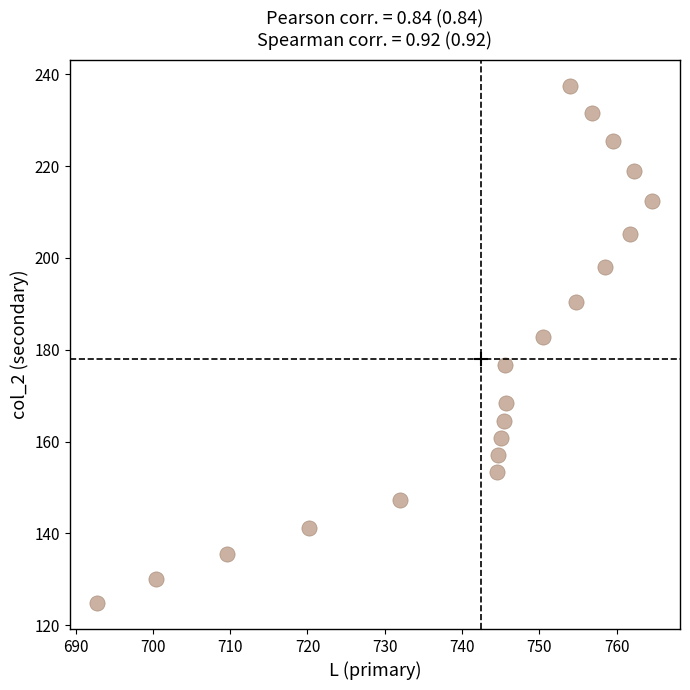

What Y value in the scatter plot is closest to 181?

182.7